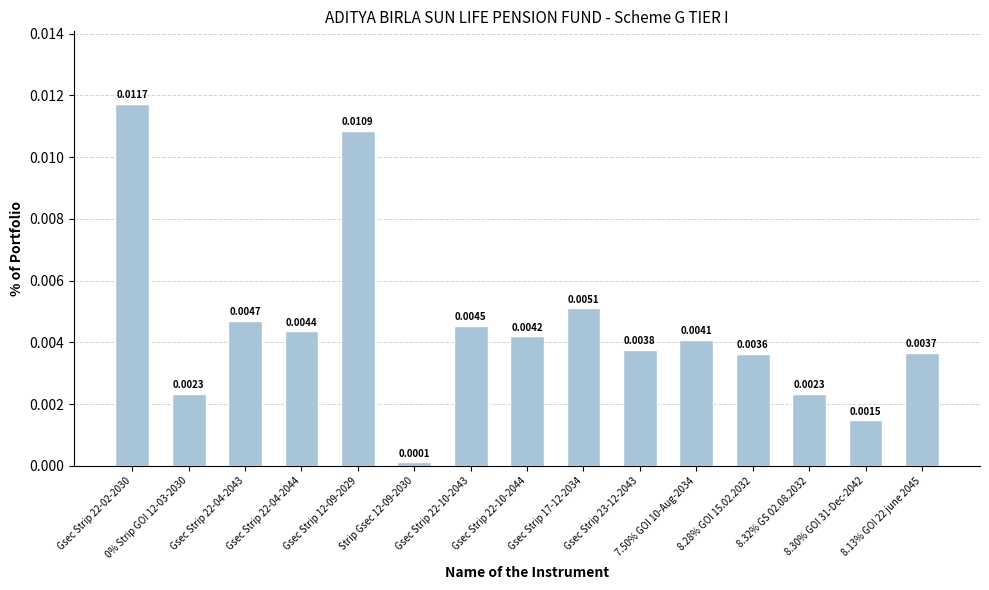

What is the sum of all values?

0.1